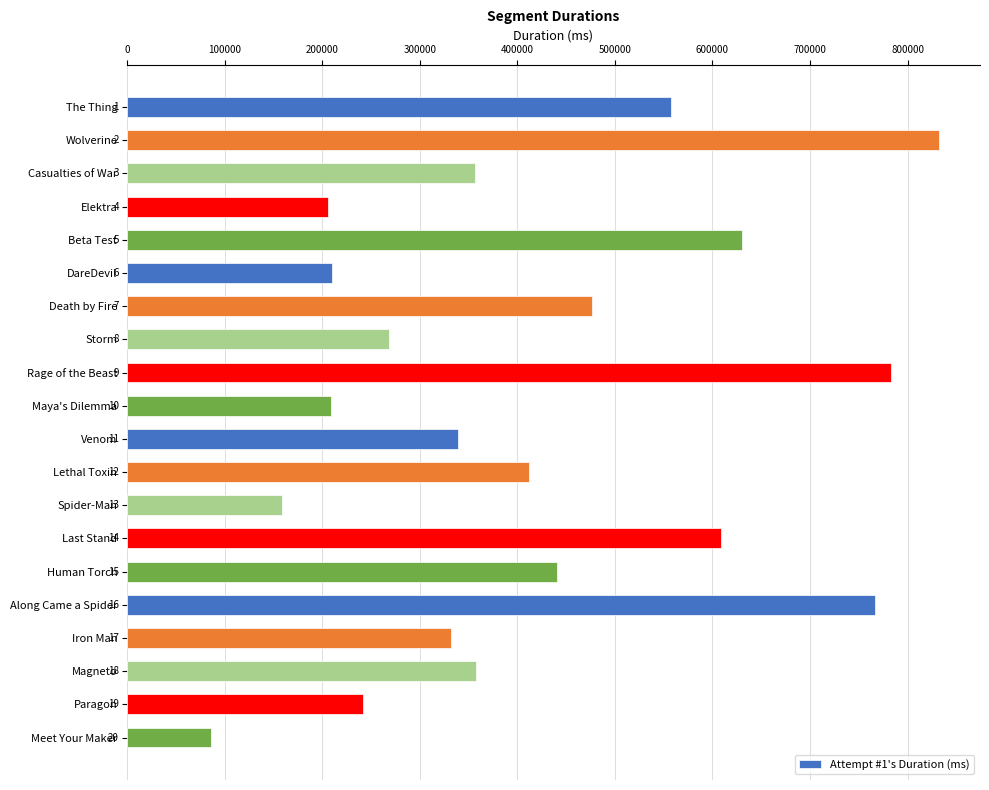

Are the bars horizontal?

Yes